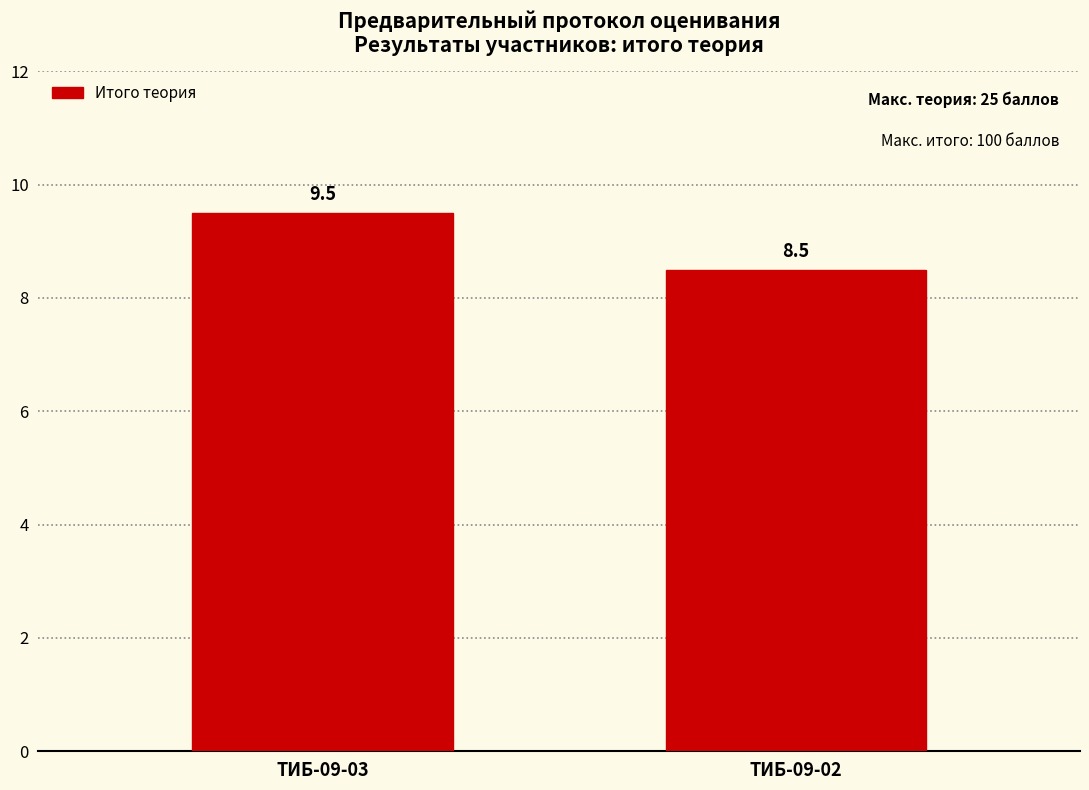

Reading left to right, list all the values displayed in this chart.

9.5	8.5